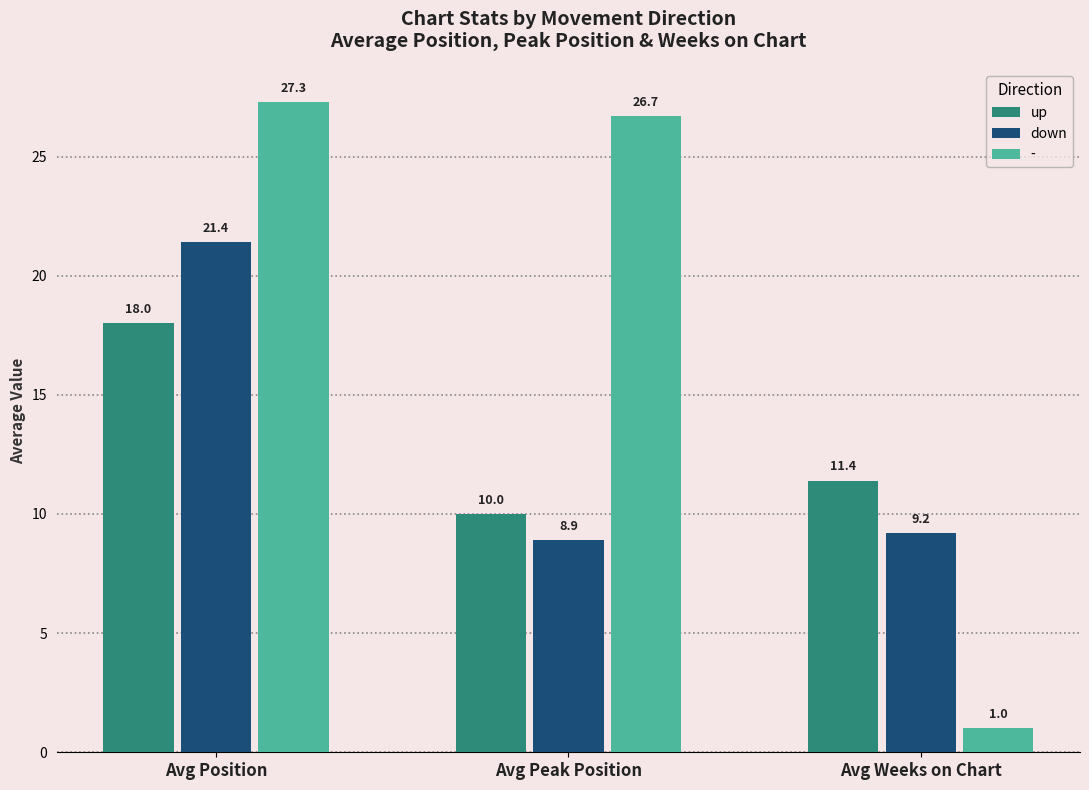

Between Avg Position and Avg Peak Position, which series saw the biggest shift?

down